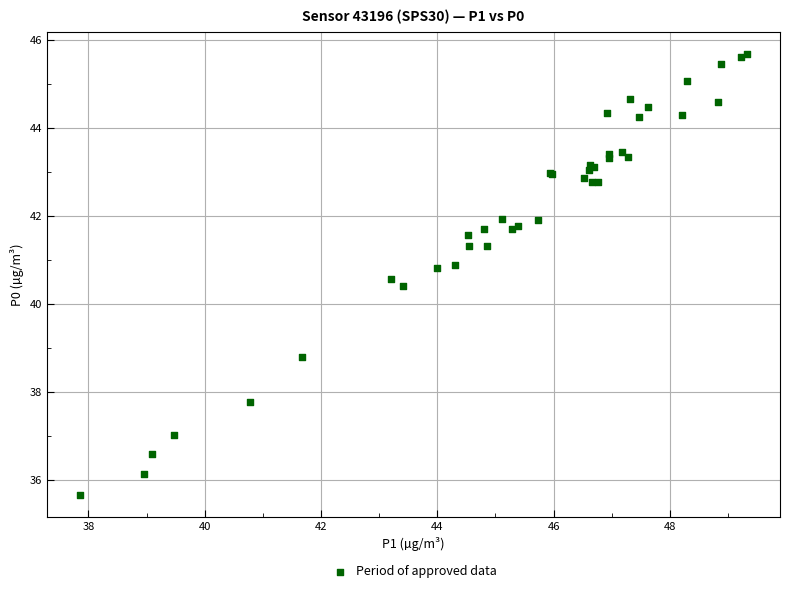

What Y value in the scatter plot is closest to 40?

40.4